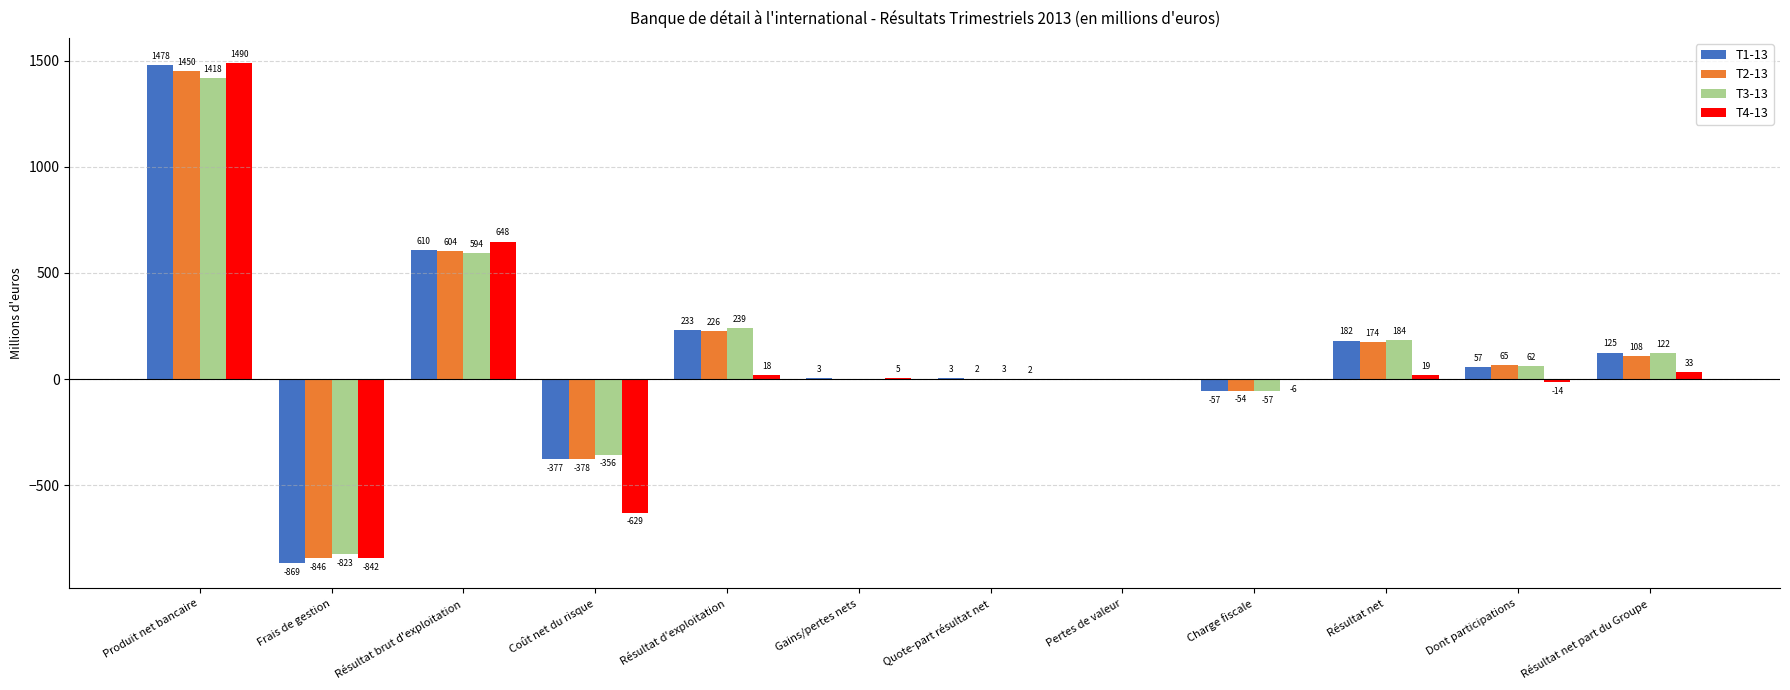

At which category does the chart reach its peak across all series?

Produit net bancaire